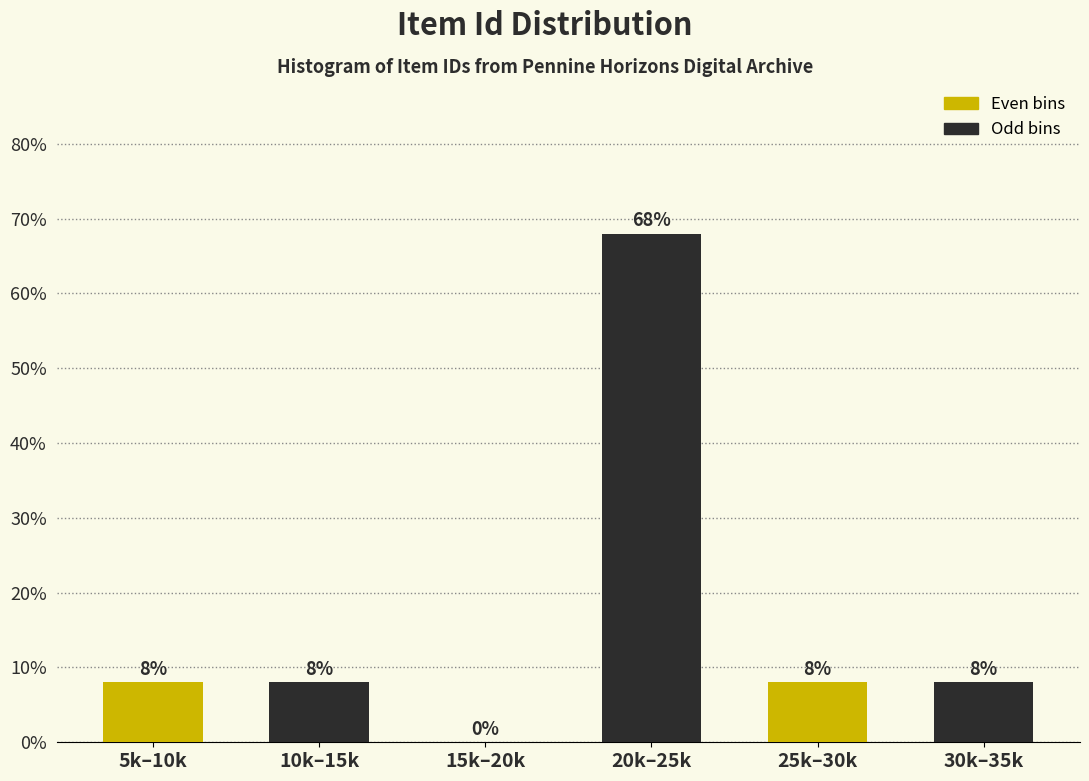

Reading left to right, transcribe all the data shown in this chart.

5k–10k=8	10k–15k=8	15k–20k=0	20k–25k=68	25k–30k=8	30k–35k=8